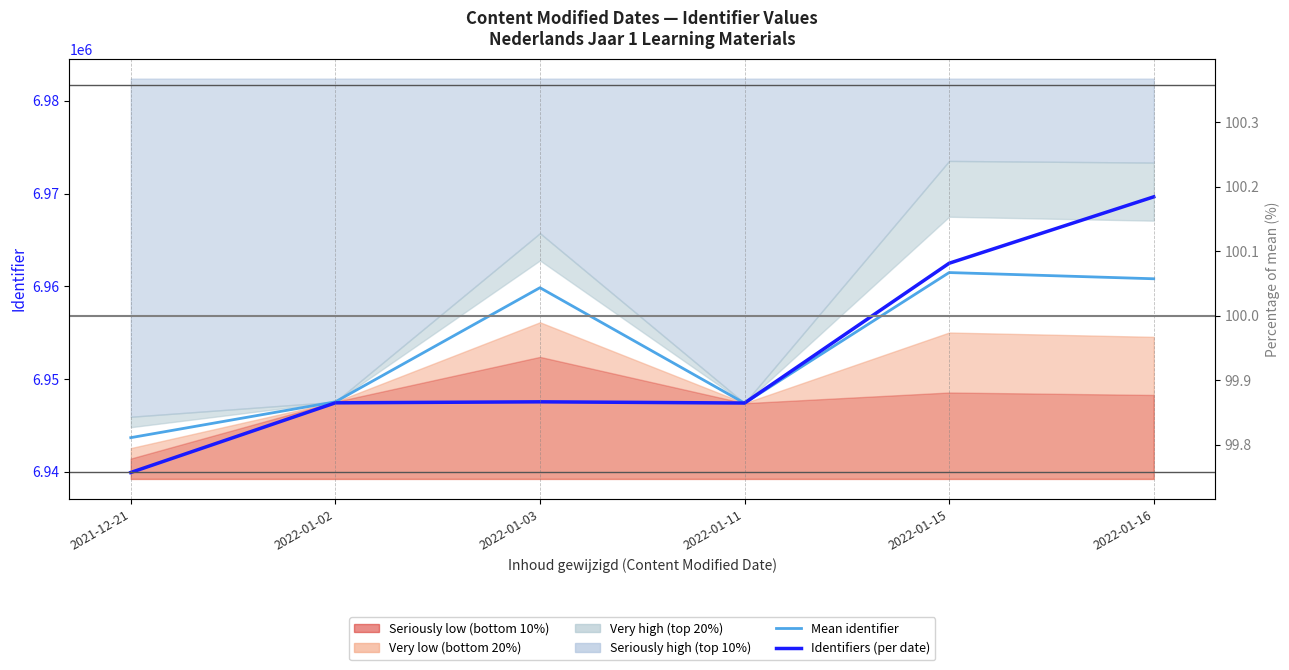

Reading left to right, transcribe all the data shown in this chart.

Mean identifier: 2021-12-21=6943677.0	2022-01-02=6947541.0	2022-01-03=6959845.7	2022-01-11=6947395.5	2022-01-15=6961479.4	2022-01-16=6960809.5
Identifiers (per date): 2021-12-21=6939922.0	2022-01-02=6947432.0	2022-01-03=6947541.0	2022-01-11=6947411.0	2022-01-15=6962482.0	2022-01-16=6969644.0